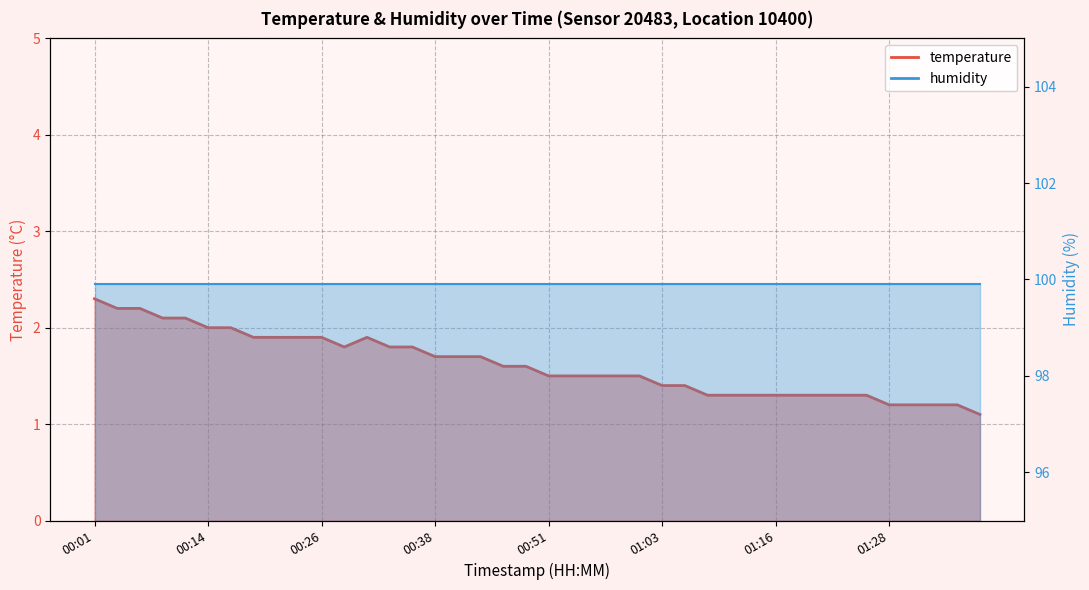

Rank the series at 00:26 from highest to lowest value.

humidity line, temperature line